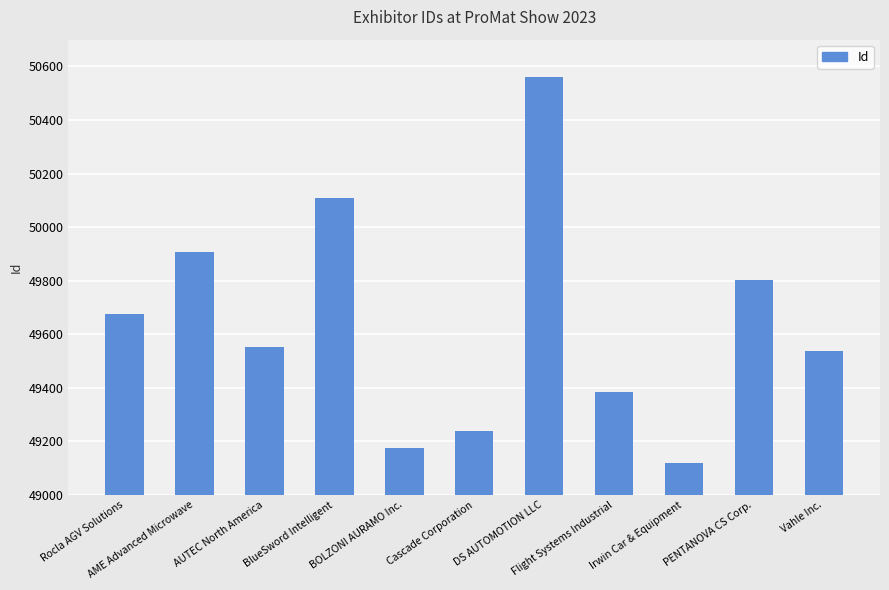

What is the ratio of the value at AME Advanced Microwave to the value at AUTEC North America?

1.0